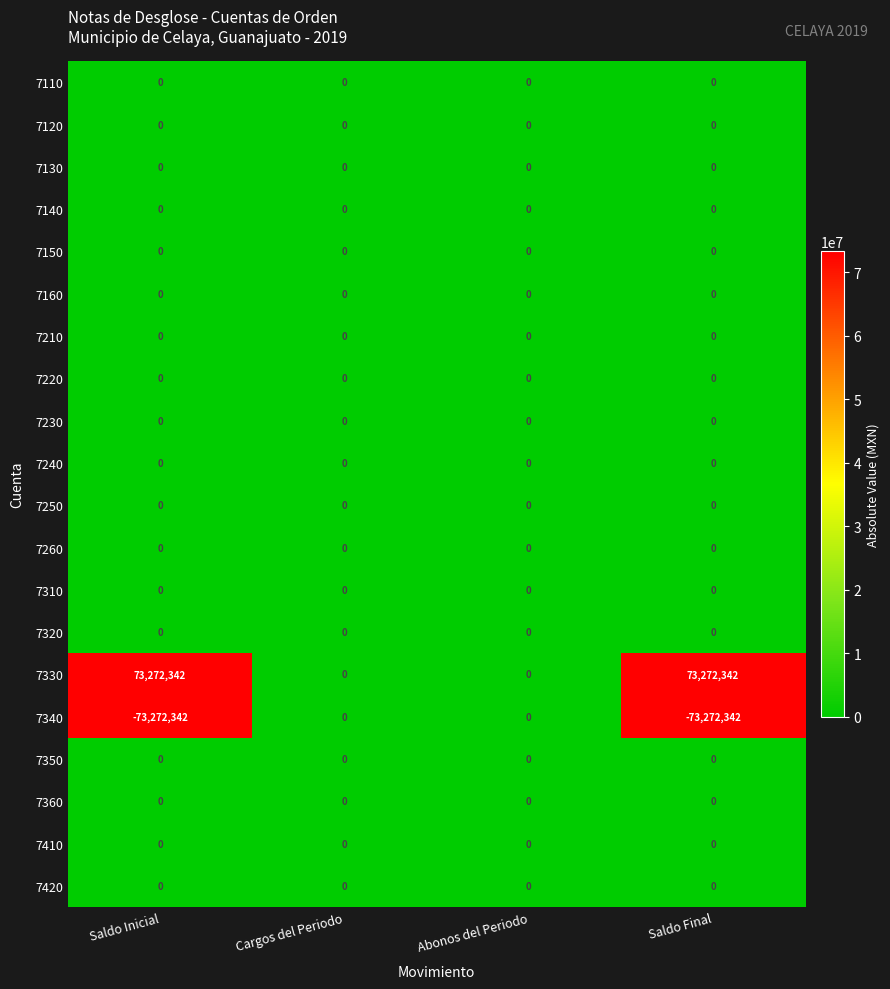

What is the difference between the highest and lowest values at Saldo Final?

146544684